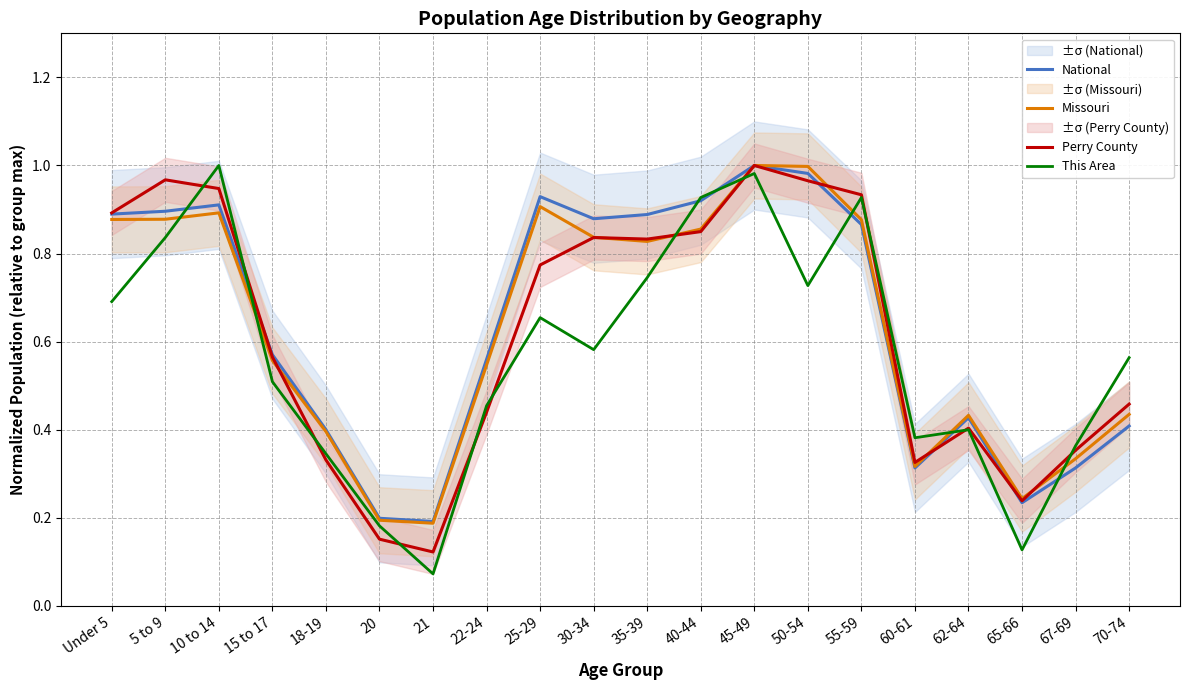

At which category is the sum across all series the highest?

45-49